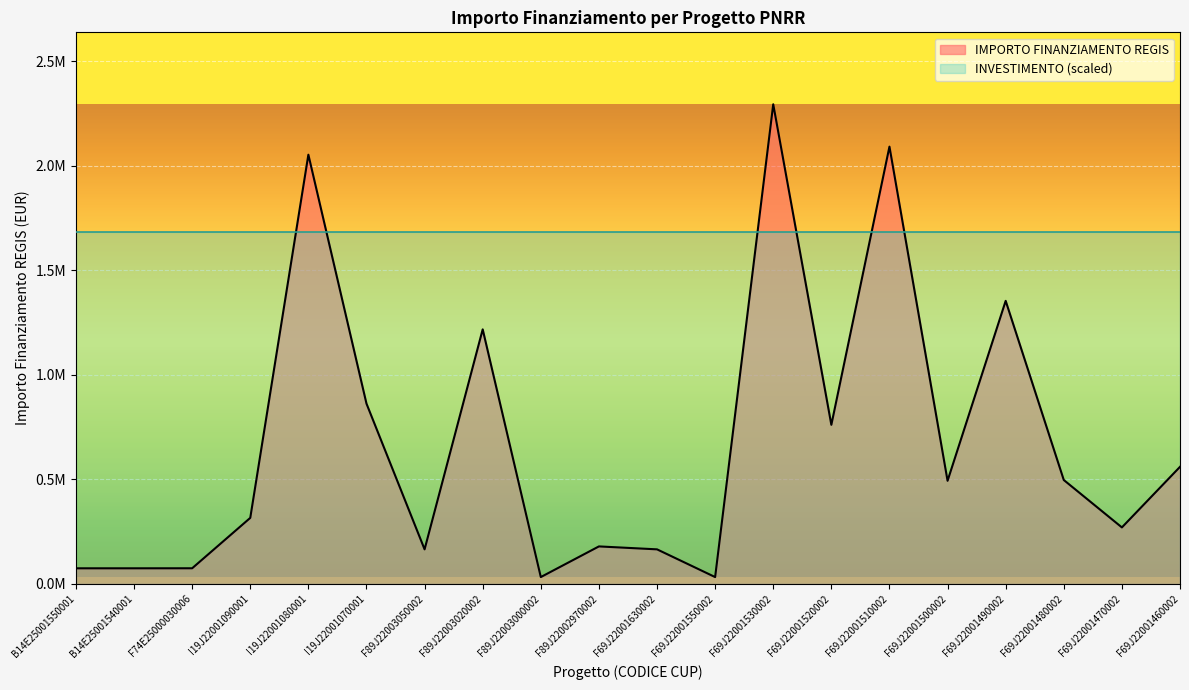

Which has a higher value, F89J22003020002 or F89J22002970002?

F89J22003020002